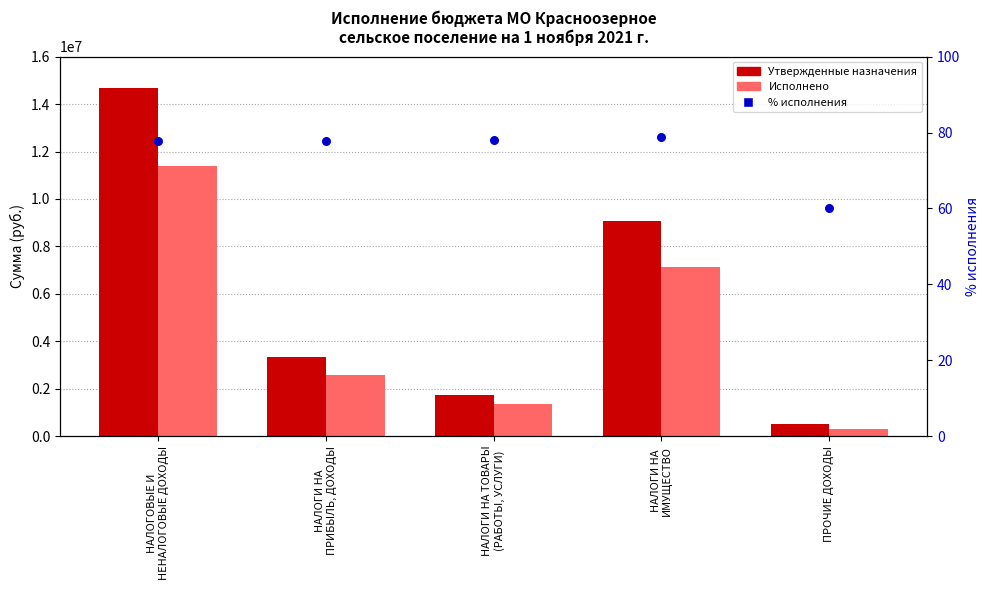

What are all the series names shown in the legend?

Утвержденные назначения, Исполнено, % исполнения